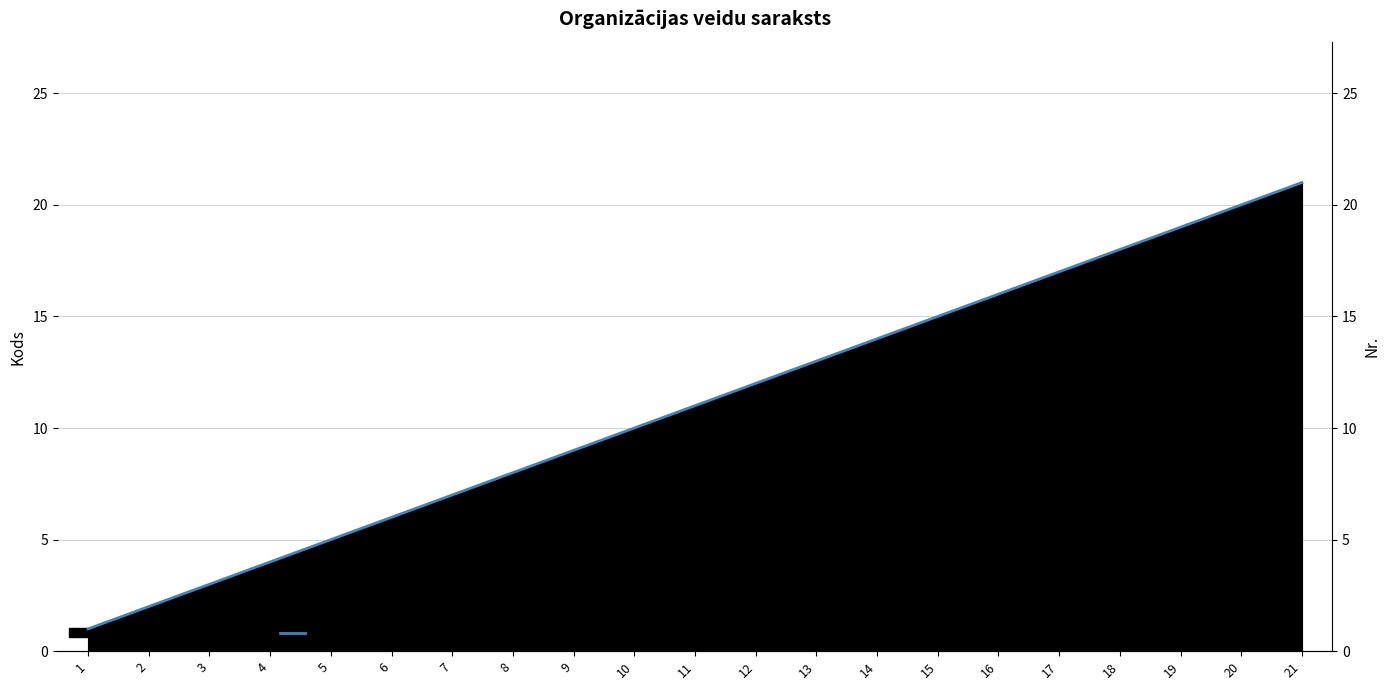

What is the difference between the maximum and second lowest values?

19